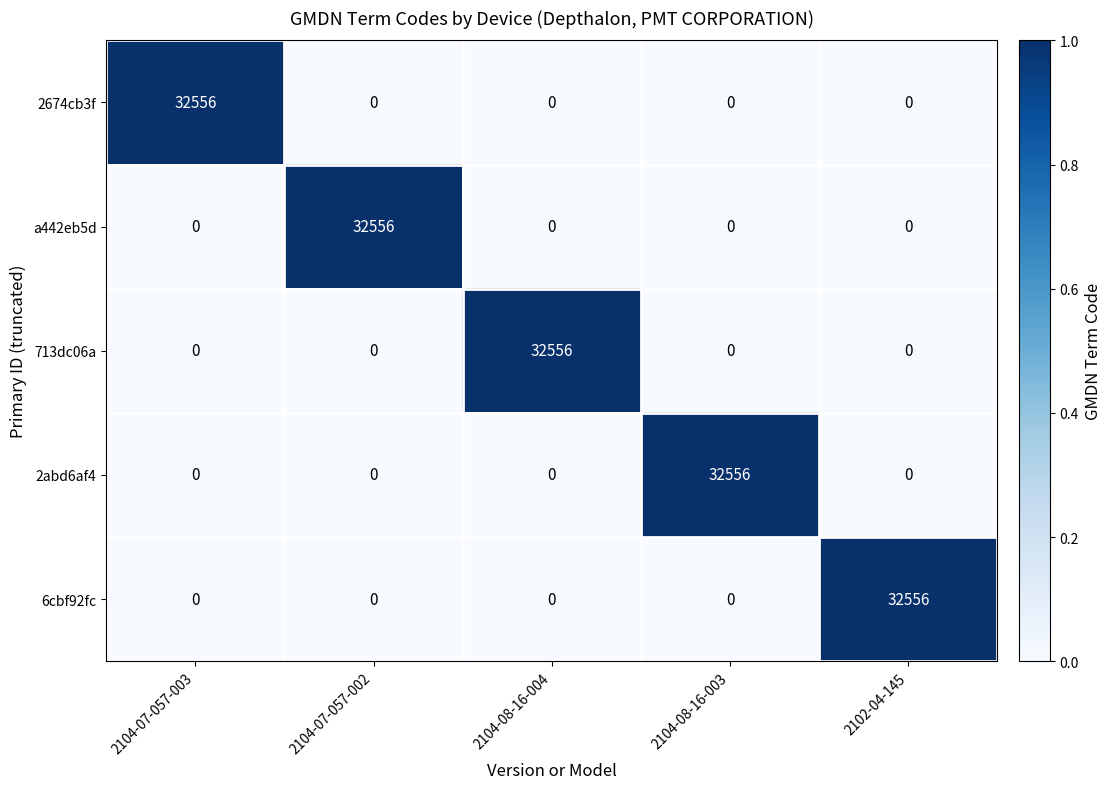

The 713dc06a series shows -14547 at 2104-08-16-003. True or false?

False